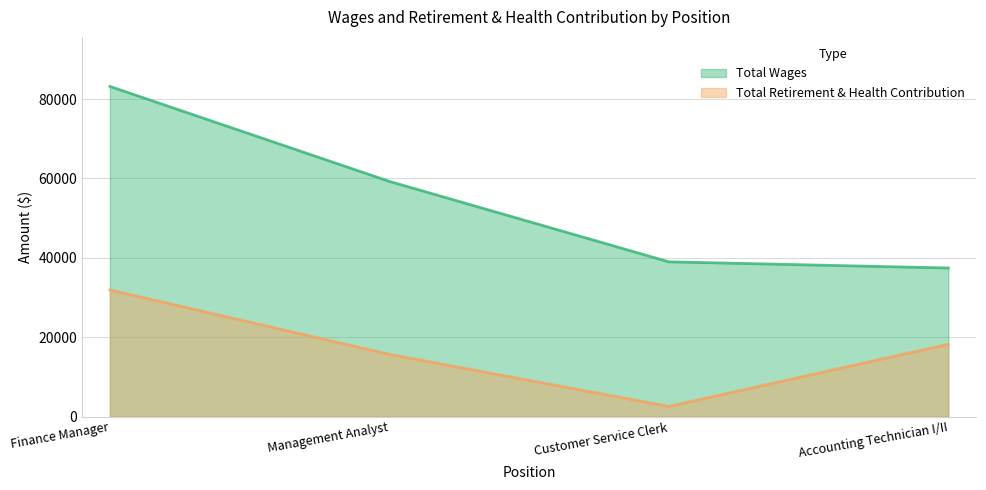

Which series has the widest spread of values?

Total Wages